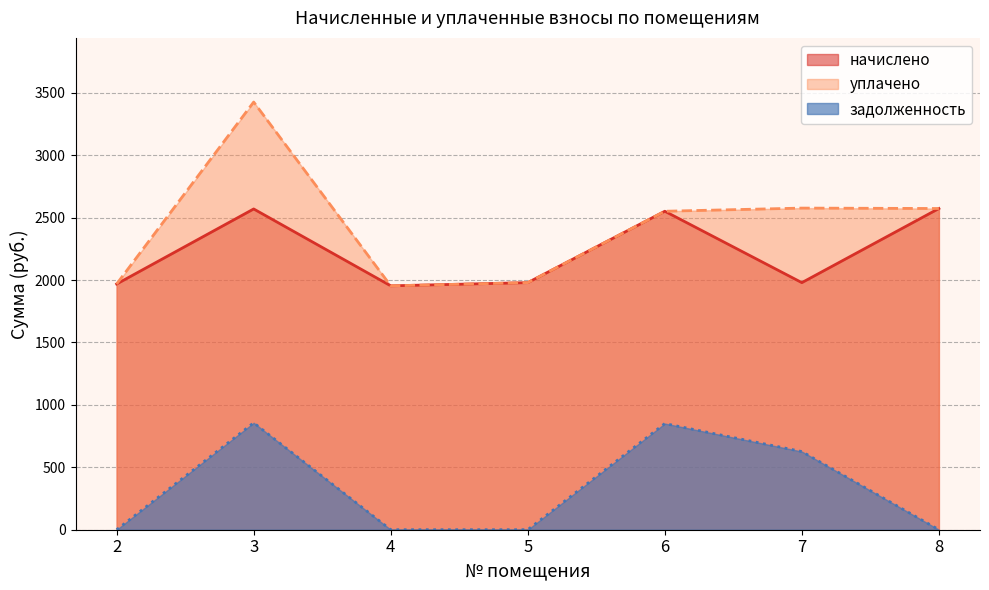

True or false: начислено has more than 0 points higher than both neighbors.

True